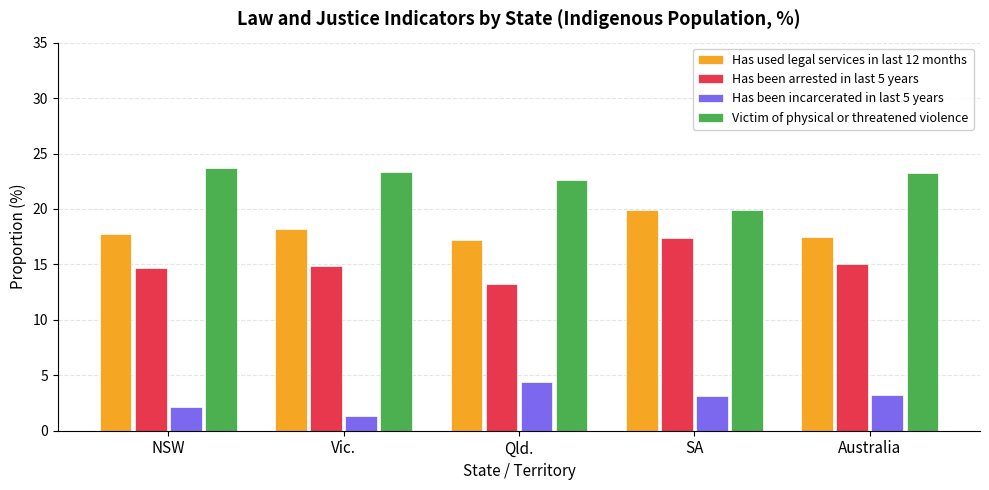

At which category does the chart reach its peak across all series?

NSW